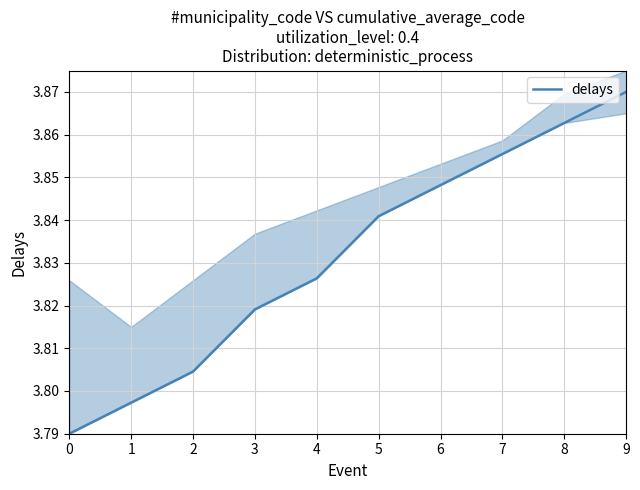

Approximately how many times larger is the value at 3 compared to 6?

1.0